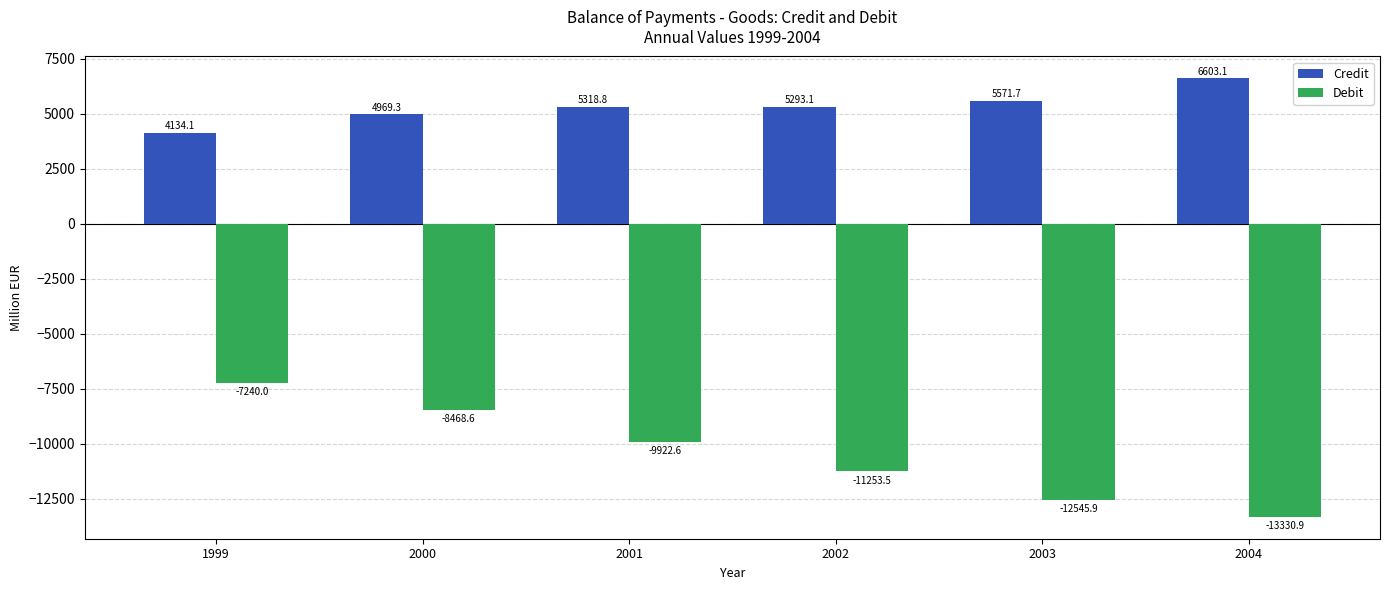

What is the value of the Credit bar at the 3rd from the left?

5318.8